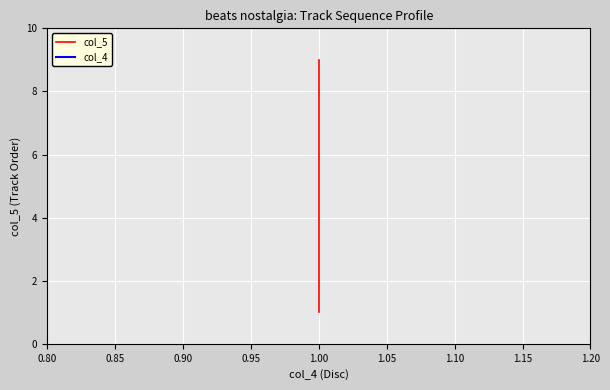

True or false: col_5 and col_4 cross at least once.

False